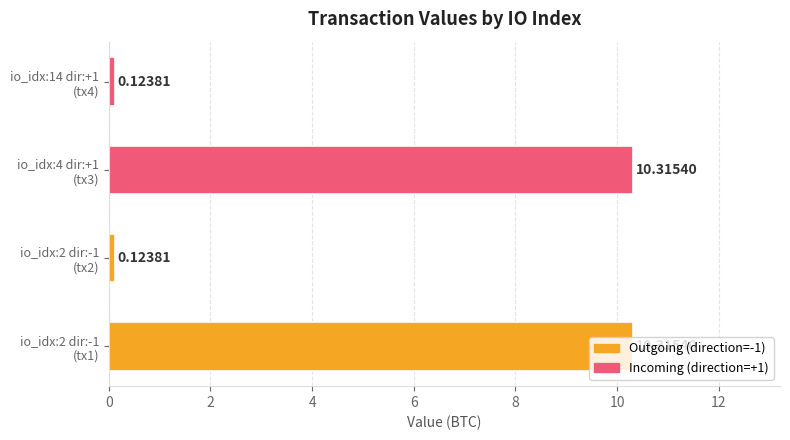

How many values are below 10?

2